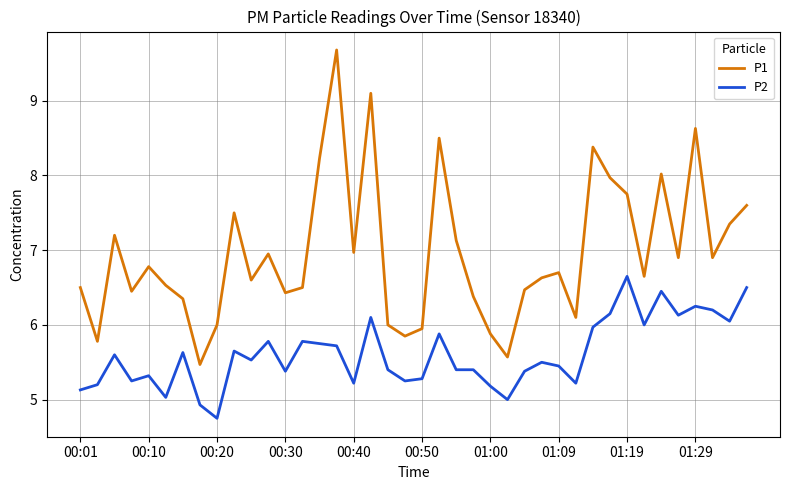

True or false: P2 and P1 cross at least once.

False